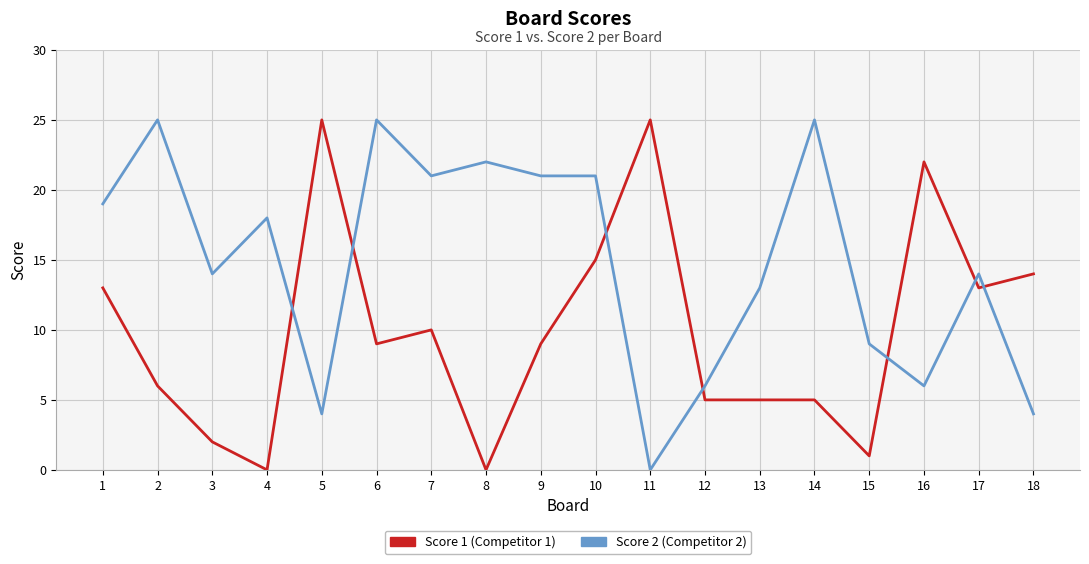

At which category is the sum across all series the highest?

10